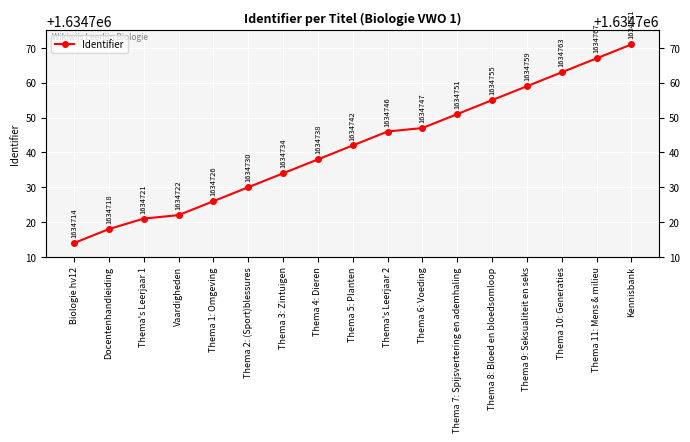

Reading left to right, list all the values displayed in this chart.

1634714	1634718	1634721	1634722	1634726	1634730	1634734	1634738	1634742	1634746	1634747	1634751	1634755	1634759	1634763	1634767	1634771